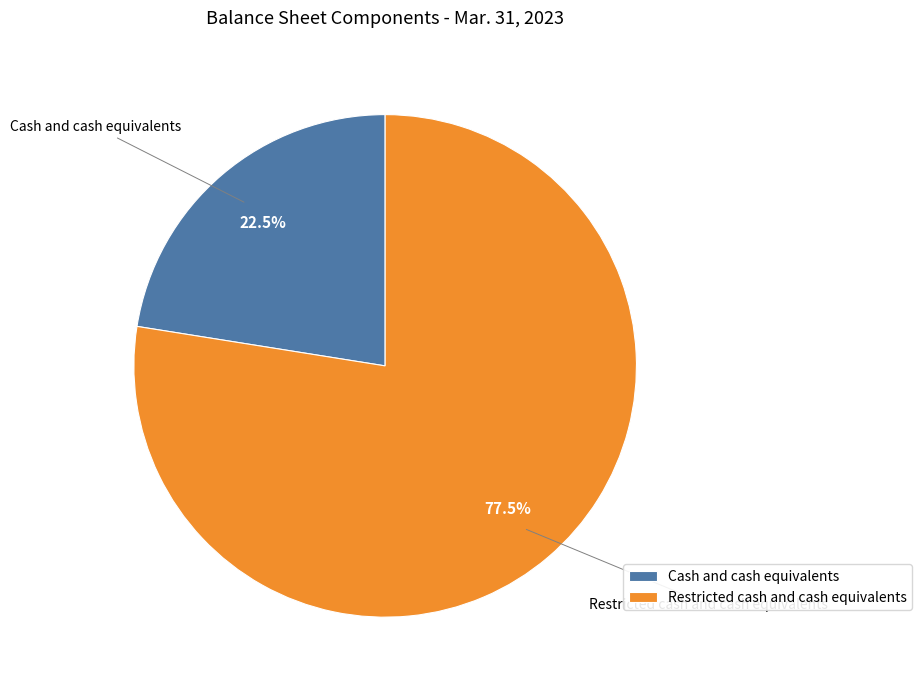

To the nearest percent, what is the combined percentage of Restricted cash and cash equivalents and Cash and cash equivalents?

100%